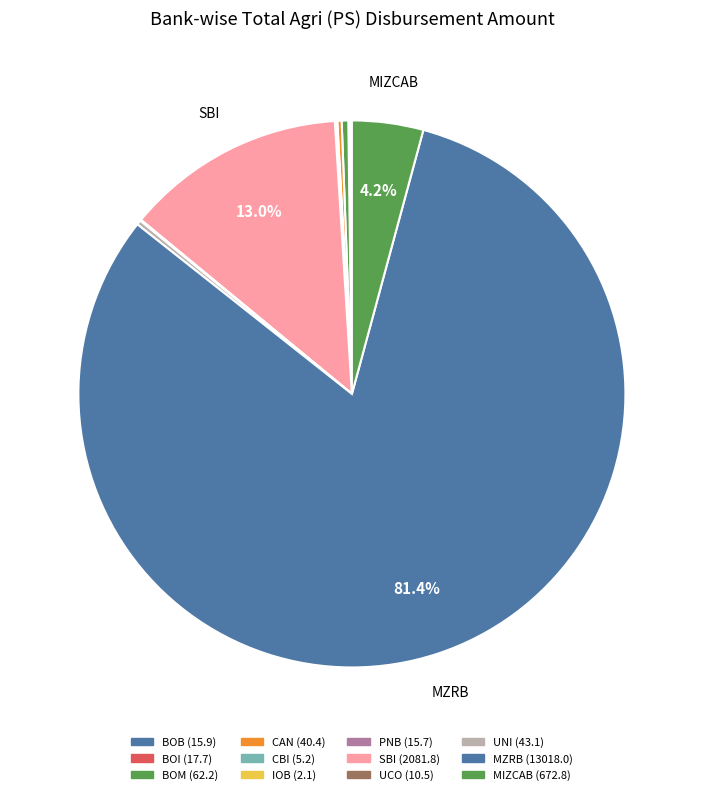

Is it true that BOM is 0% of the pie?

True